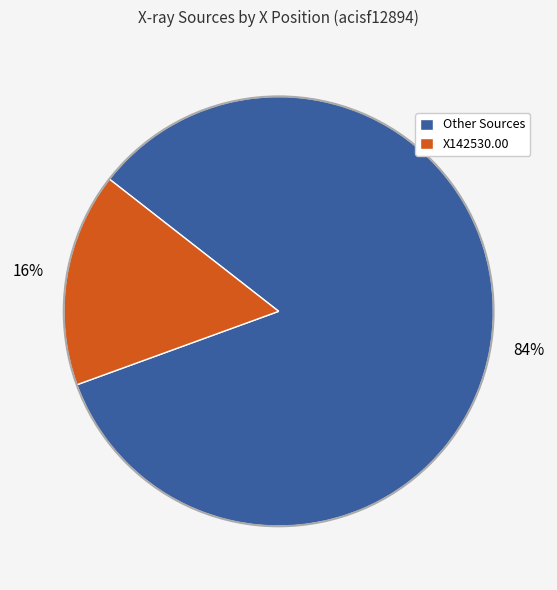

Which slice represents more than half of the pie?

Other Sources